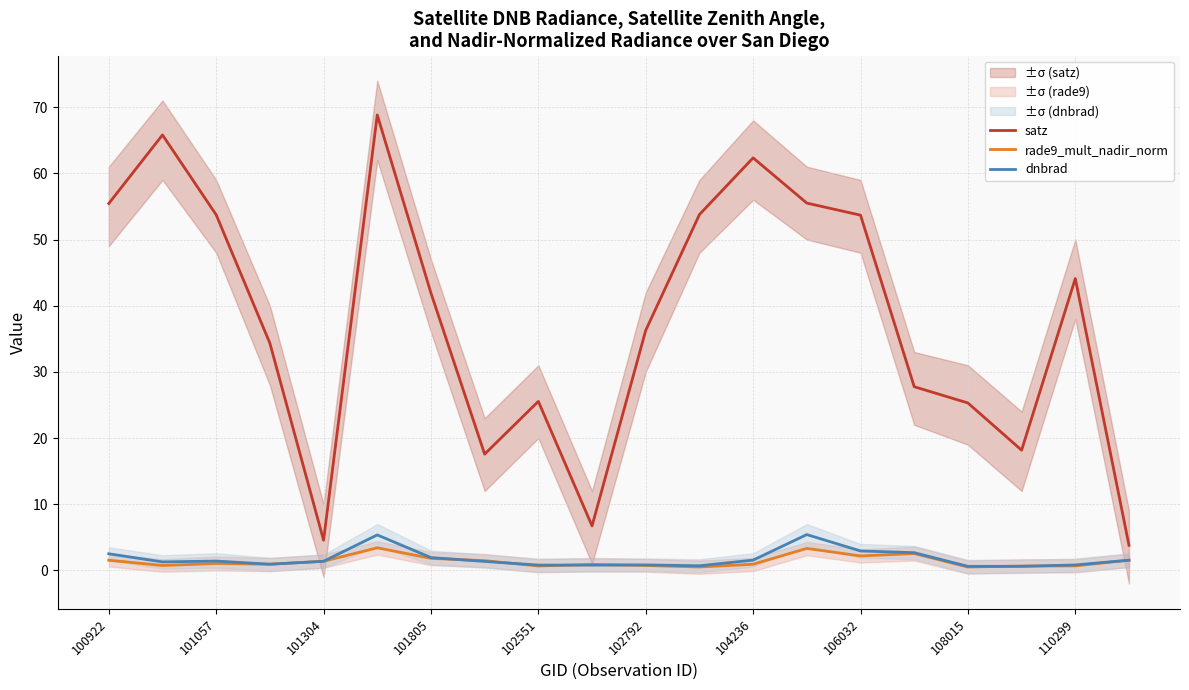

The value of satz at 106032 is 8.5. True or false?

False